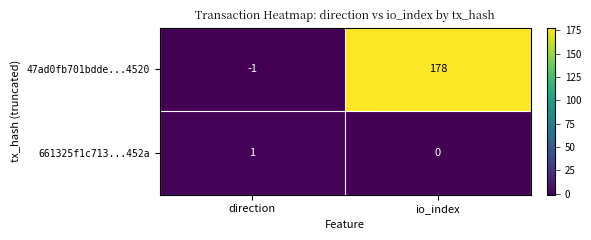

Read the 47ad0fb701bdde...4520 value at io_index, to the nearest 10.

180